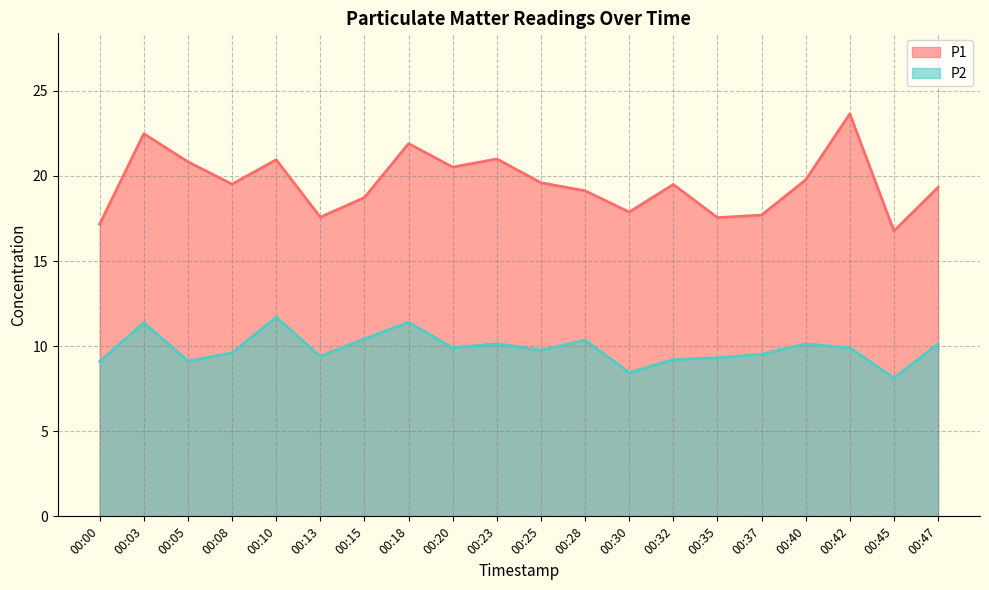

At which category does P1 reach its first local peak?

00:03